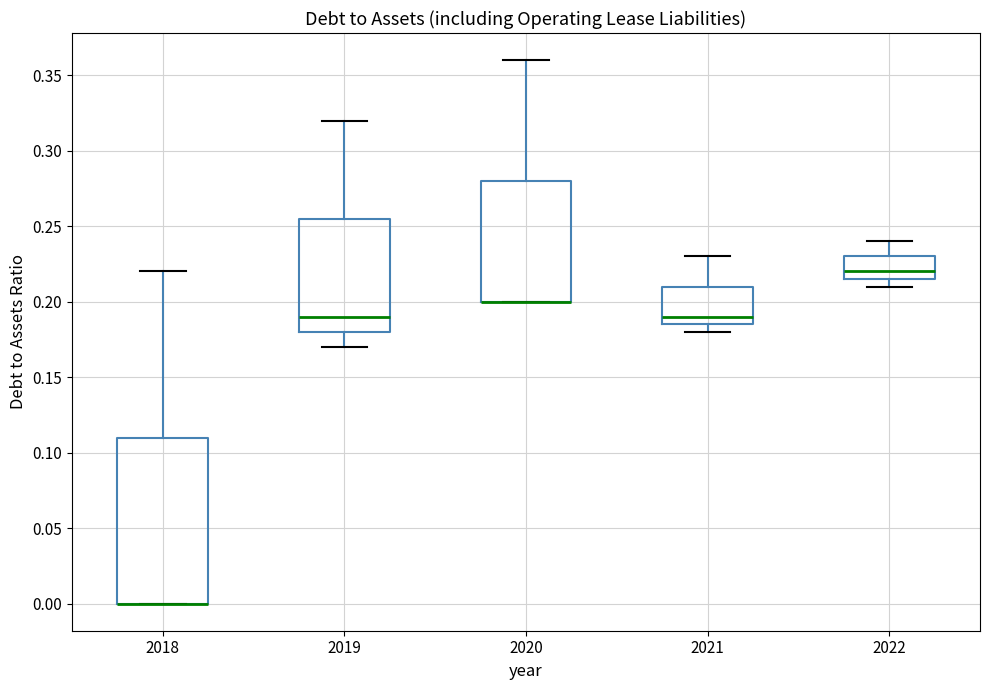

Where does the lower whisker of the box at x = 2019 end on the y-axis? The values are not printed on the chart, so give them approximately, as read against the axis.

0.170